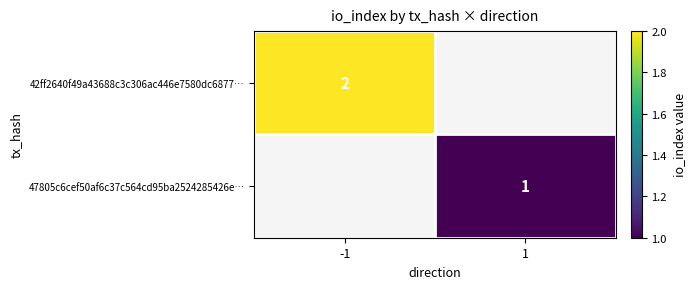

True or false: 47805c6cef50af6c37c564cd95ba2524285426e… has a value of 2 at 1.

False